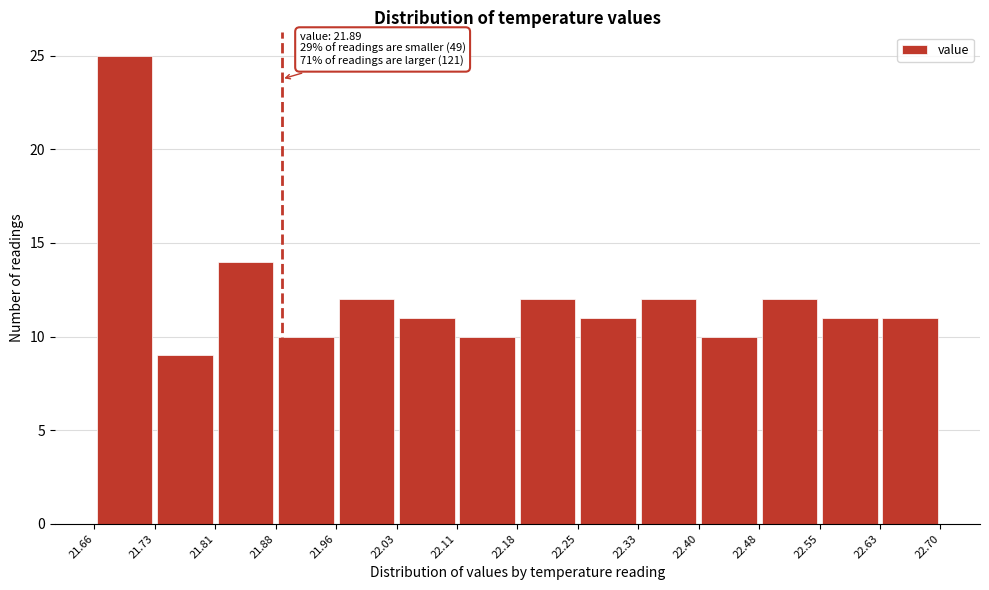

Which range on the x-axis has the tallest bar?

21.66 to 21.73